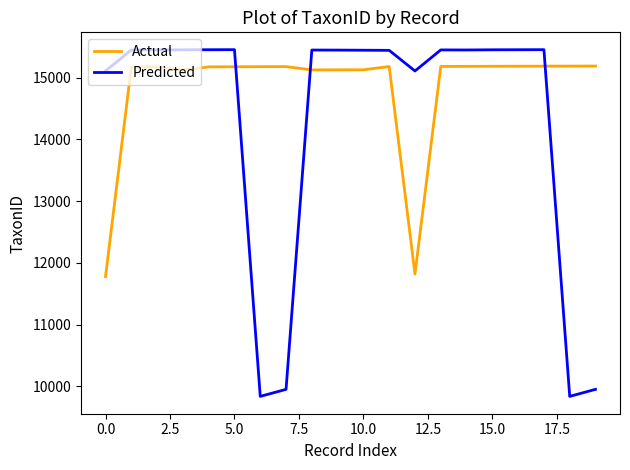

Which series has the widest spread of values?

Predicted